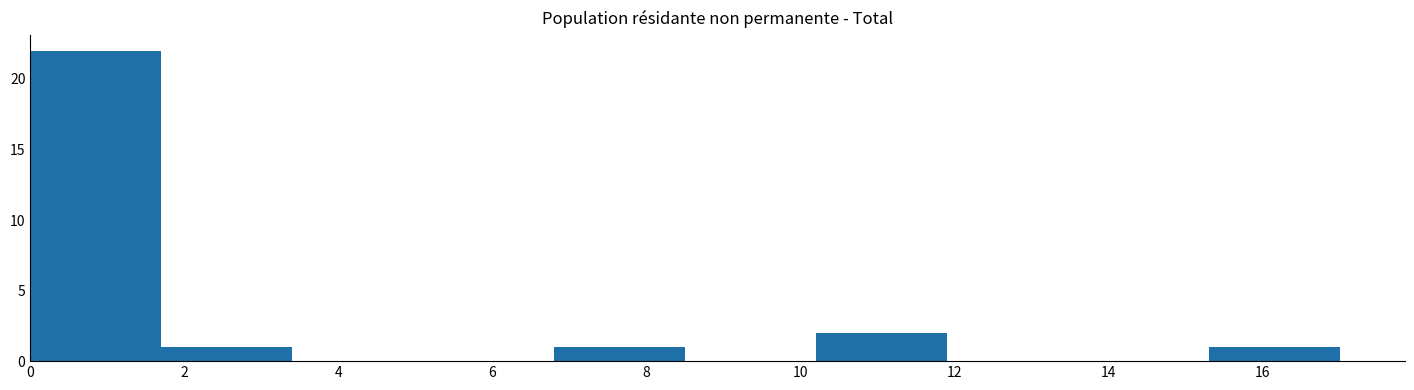

Reading left to right, list every bar in this chart as the range it spans on the x-axis followed by its height. Neither the bar edges nor the heights are printed on the chart, so give them approximately, as read against the axes.

0.0 to 1.7: 22
1.7 to 3.4: 1
3.4 to 5.1: 0
5.1 to 6.8: 0
6.8 to 8.5: 1
8.5 to 10.2: 0
10.2 to 11.9: 2
11.9 to 13.6: 0
13.6 to 15.3: 0
15.3 to 17.0: 1